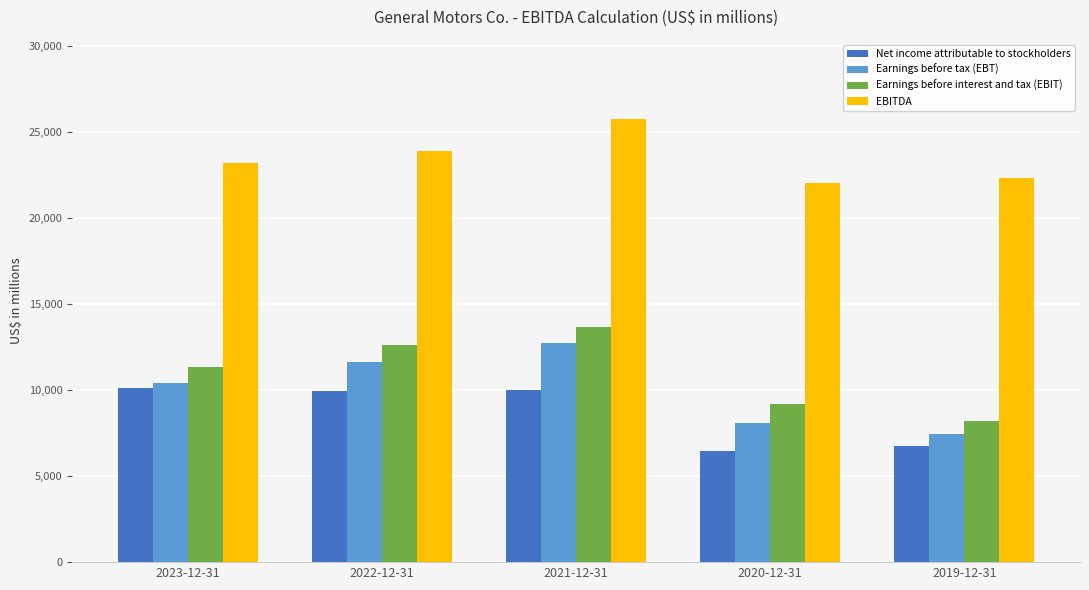

True or false: Net income attributable to stockholders has a value of 9934 at 2022-12-31.

True